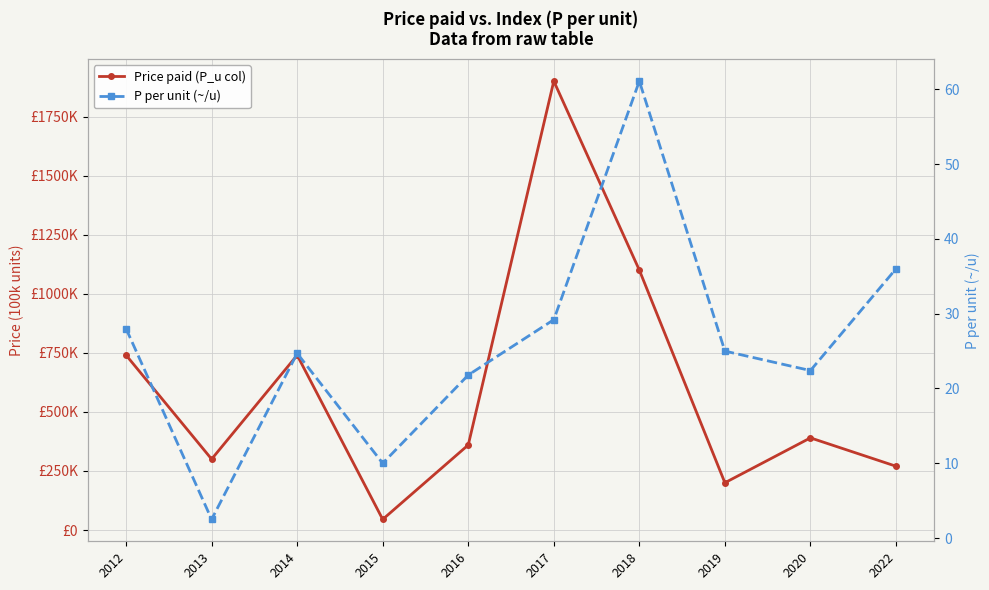

What is the spread (max minus min) of values at 2017?

1899970.8